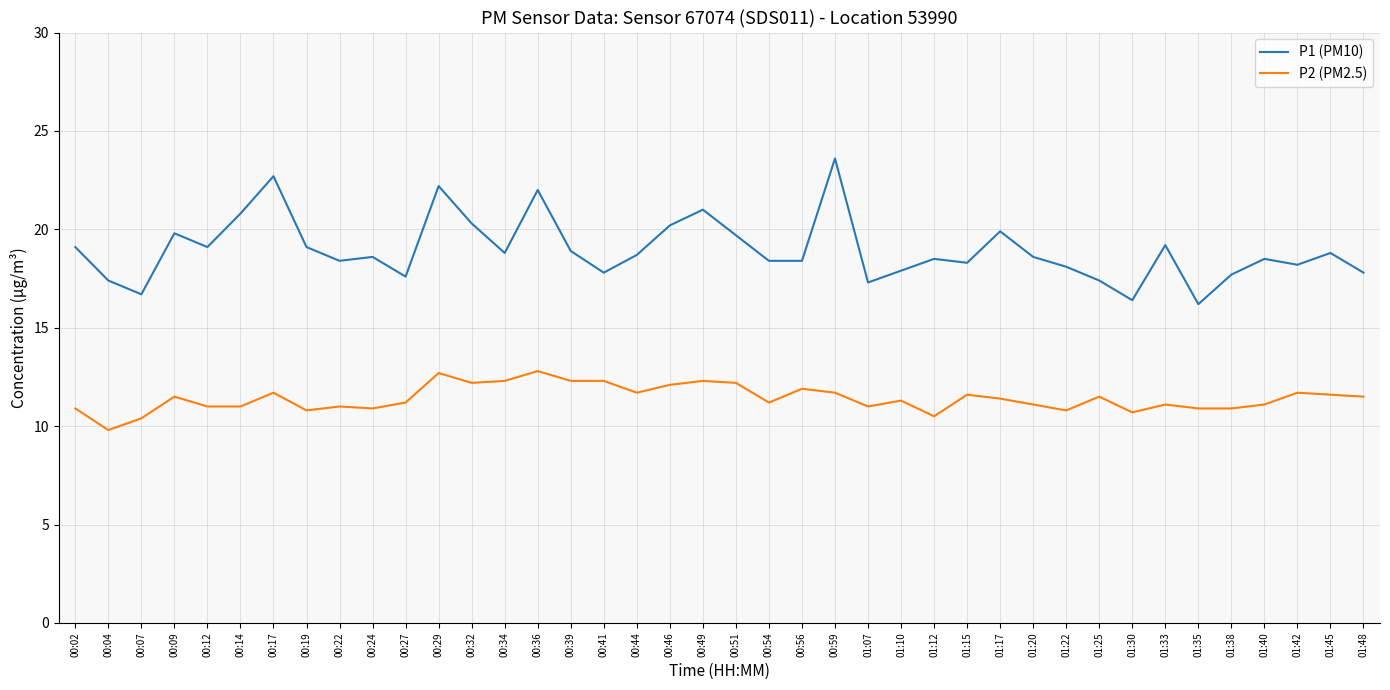

Does the chart have visible grid lines?

Yes